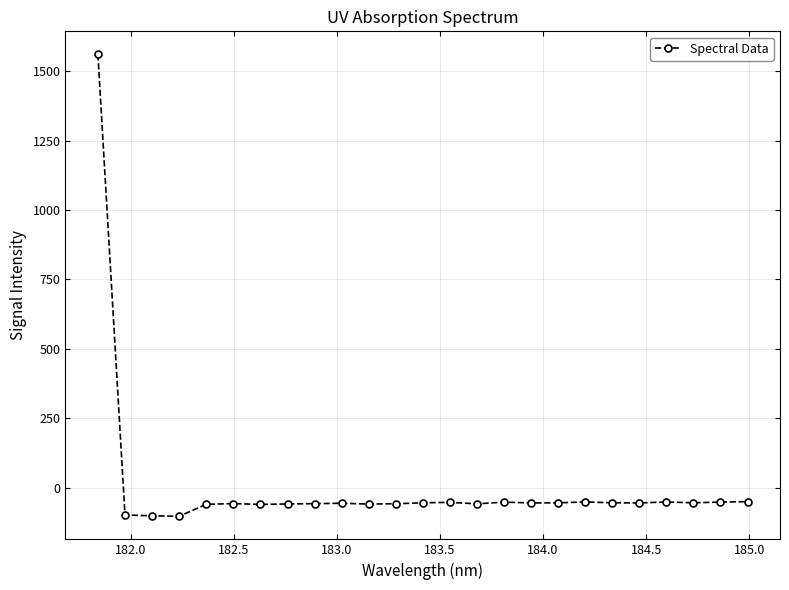

What is the value of the 12th point from the left?

-57.6